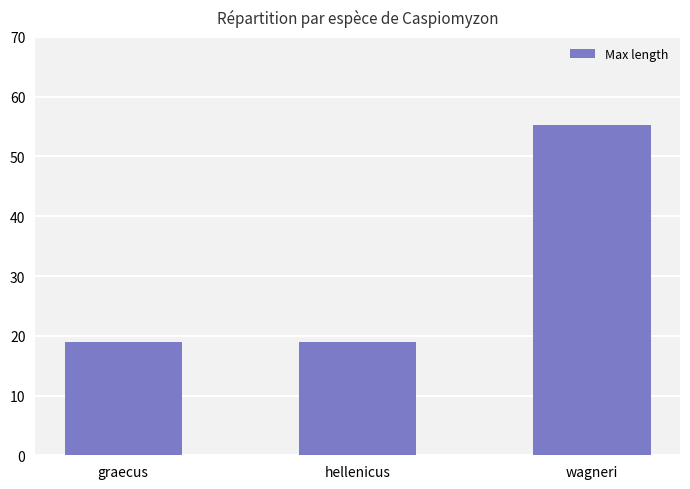

What is the smallest value displayed?

18.9